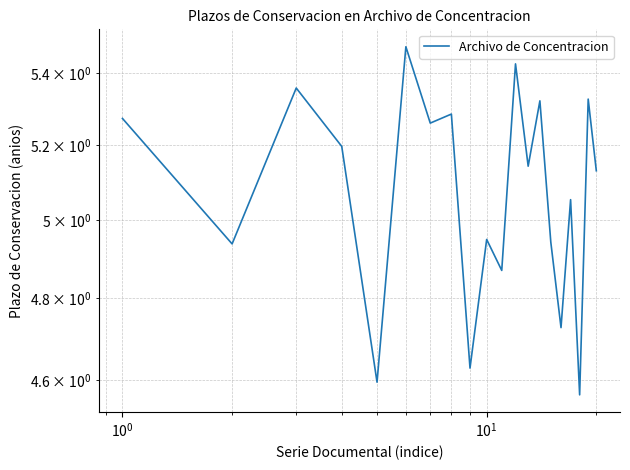

True or false: there are more than 2 points higher than both neighbors.

True